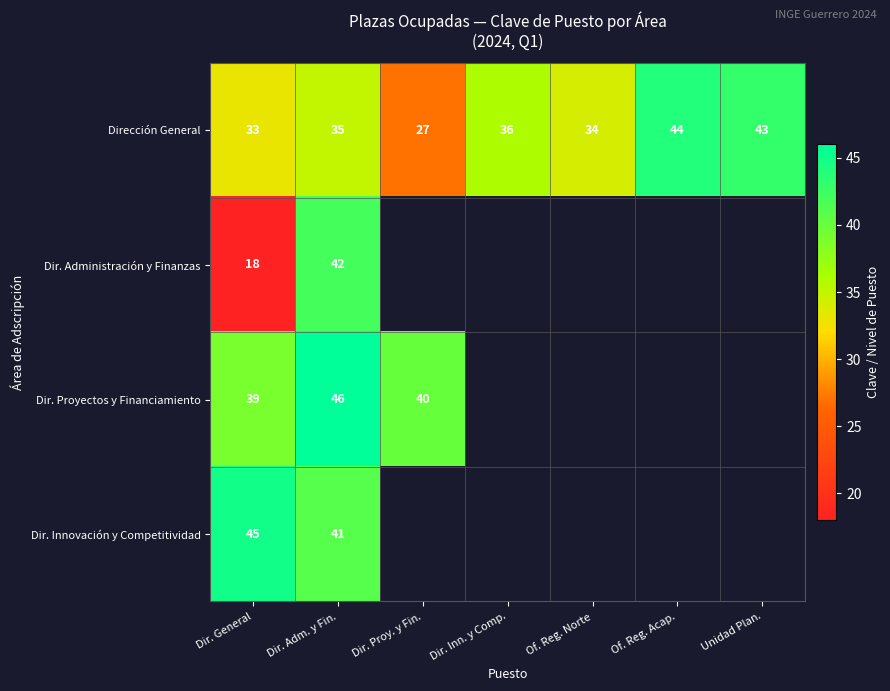

What is the difference between the maximum and minimum values in the Dirección General series?

17